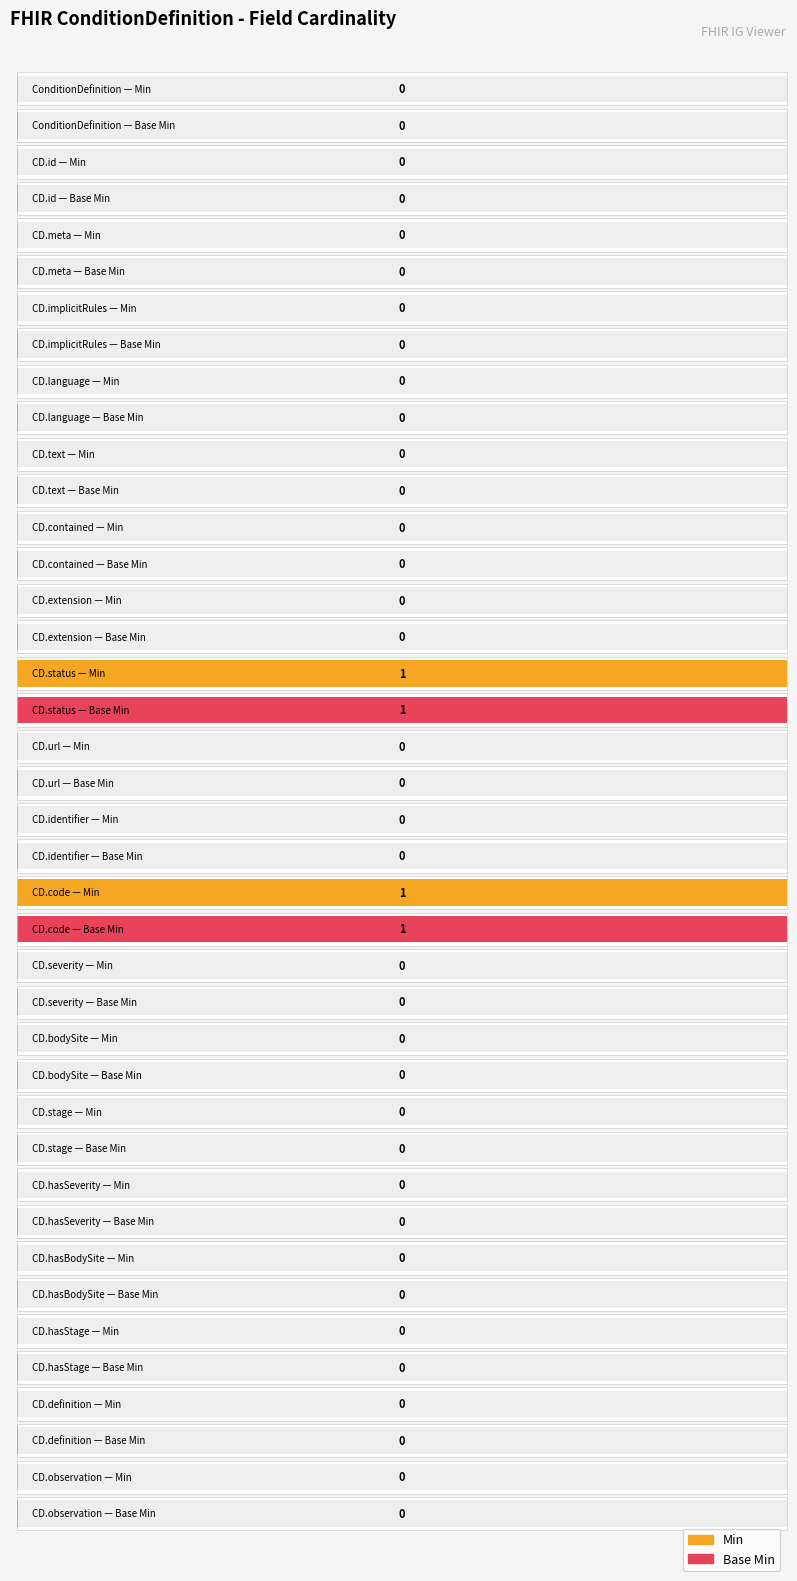

What are all the series names shown in the legend?

Min, Base Min